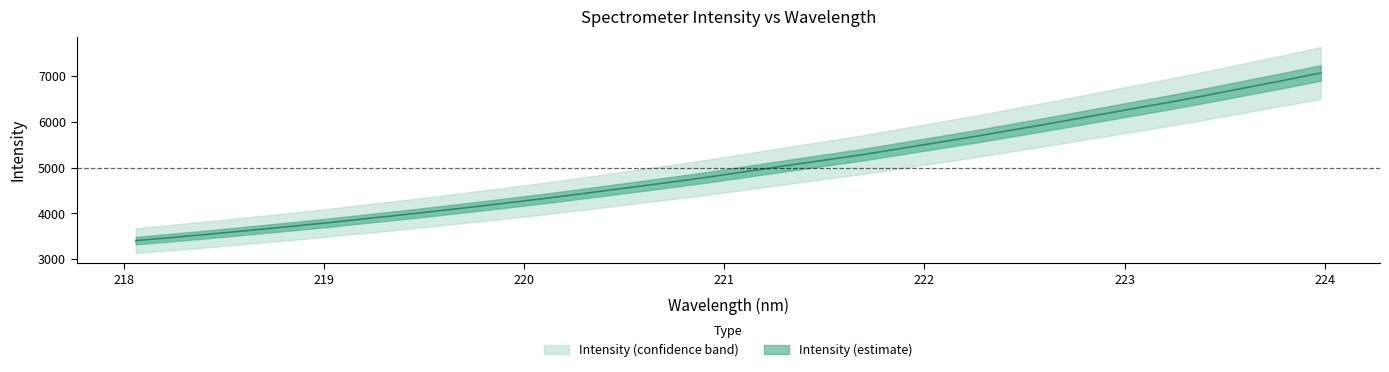

What is the value of the 22nd point from the left?

5555.3